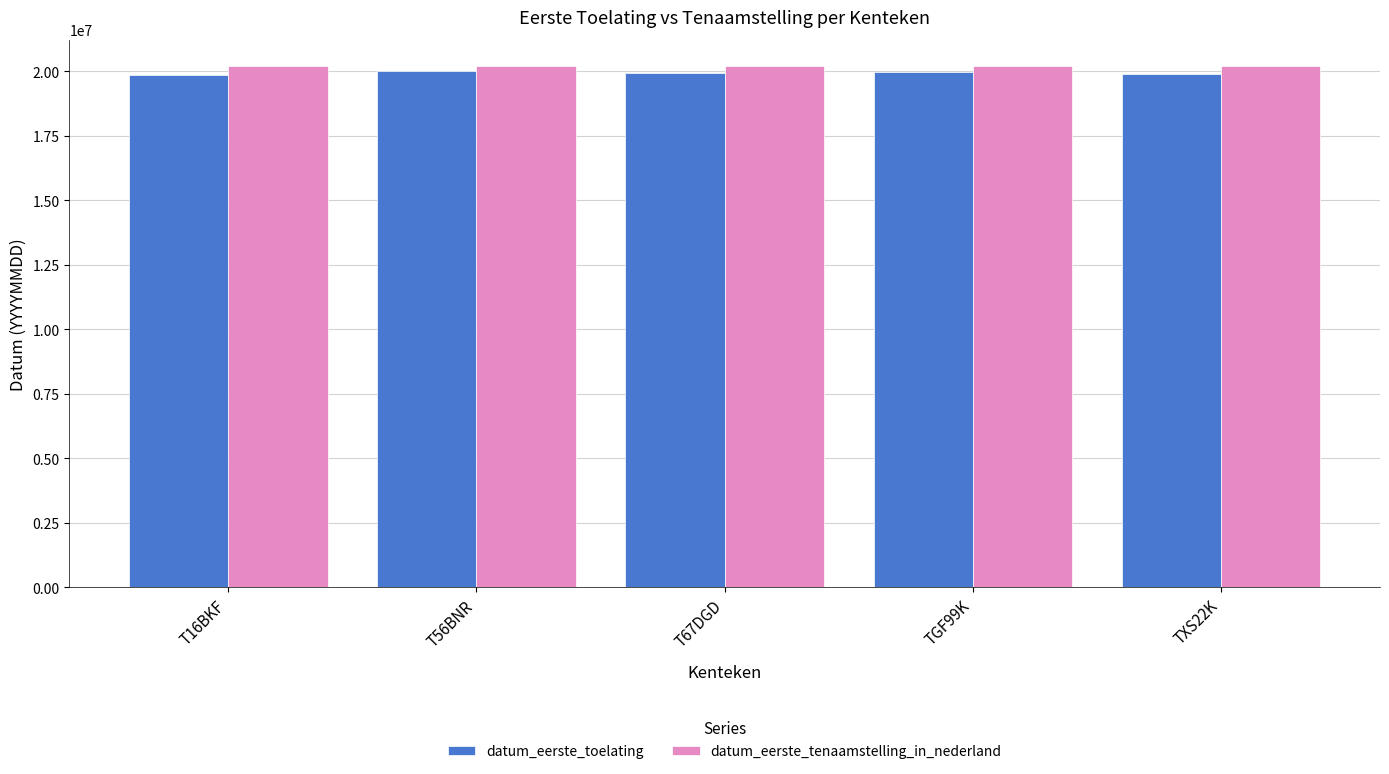

The value of datum_eerste_tenaamstelling_in_nederland at TXS22K is 27537760. True or false?

False